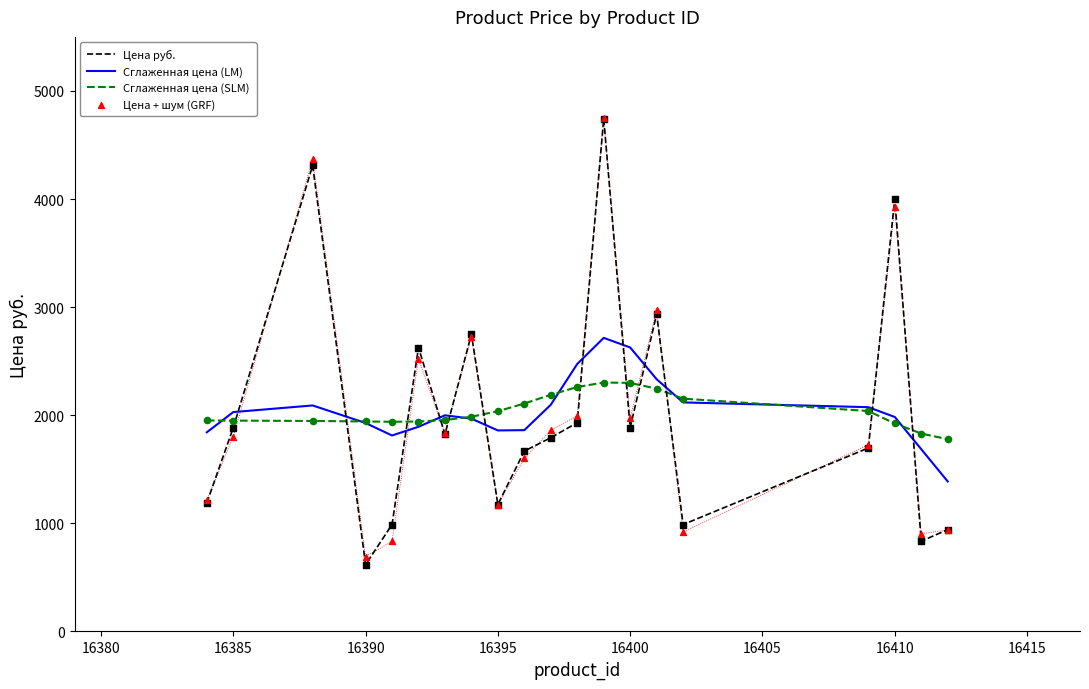

Which series reaches the maximum Y coordinate?

Цена + шум (GRF)